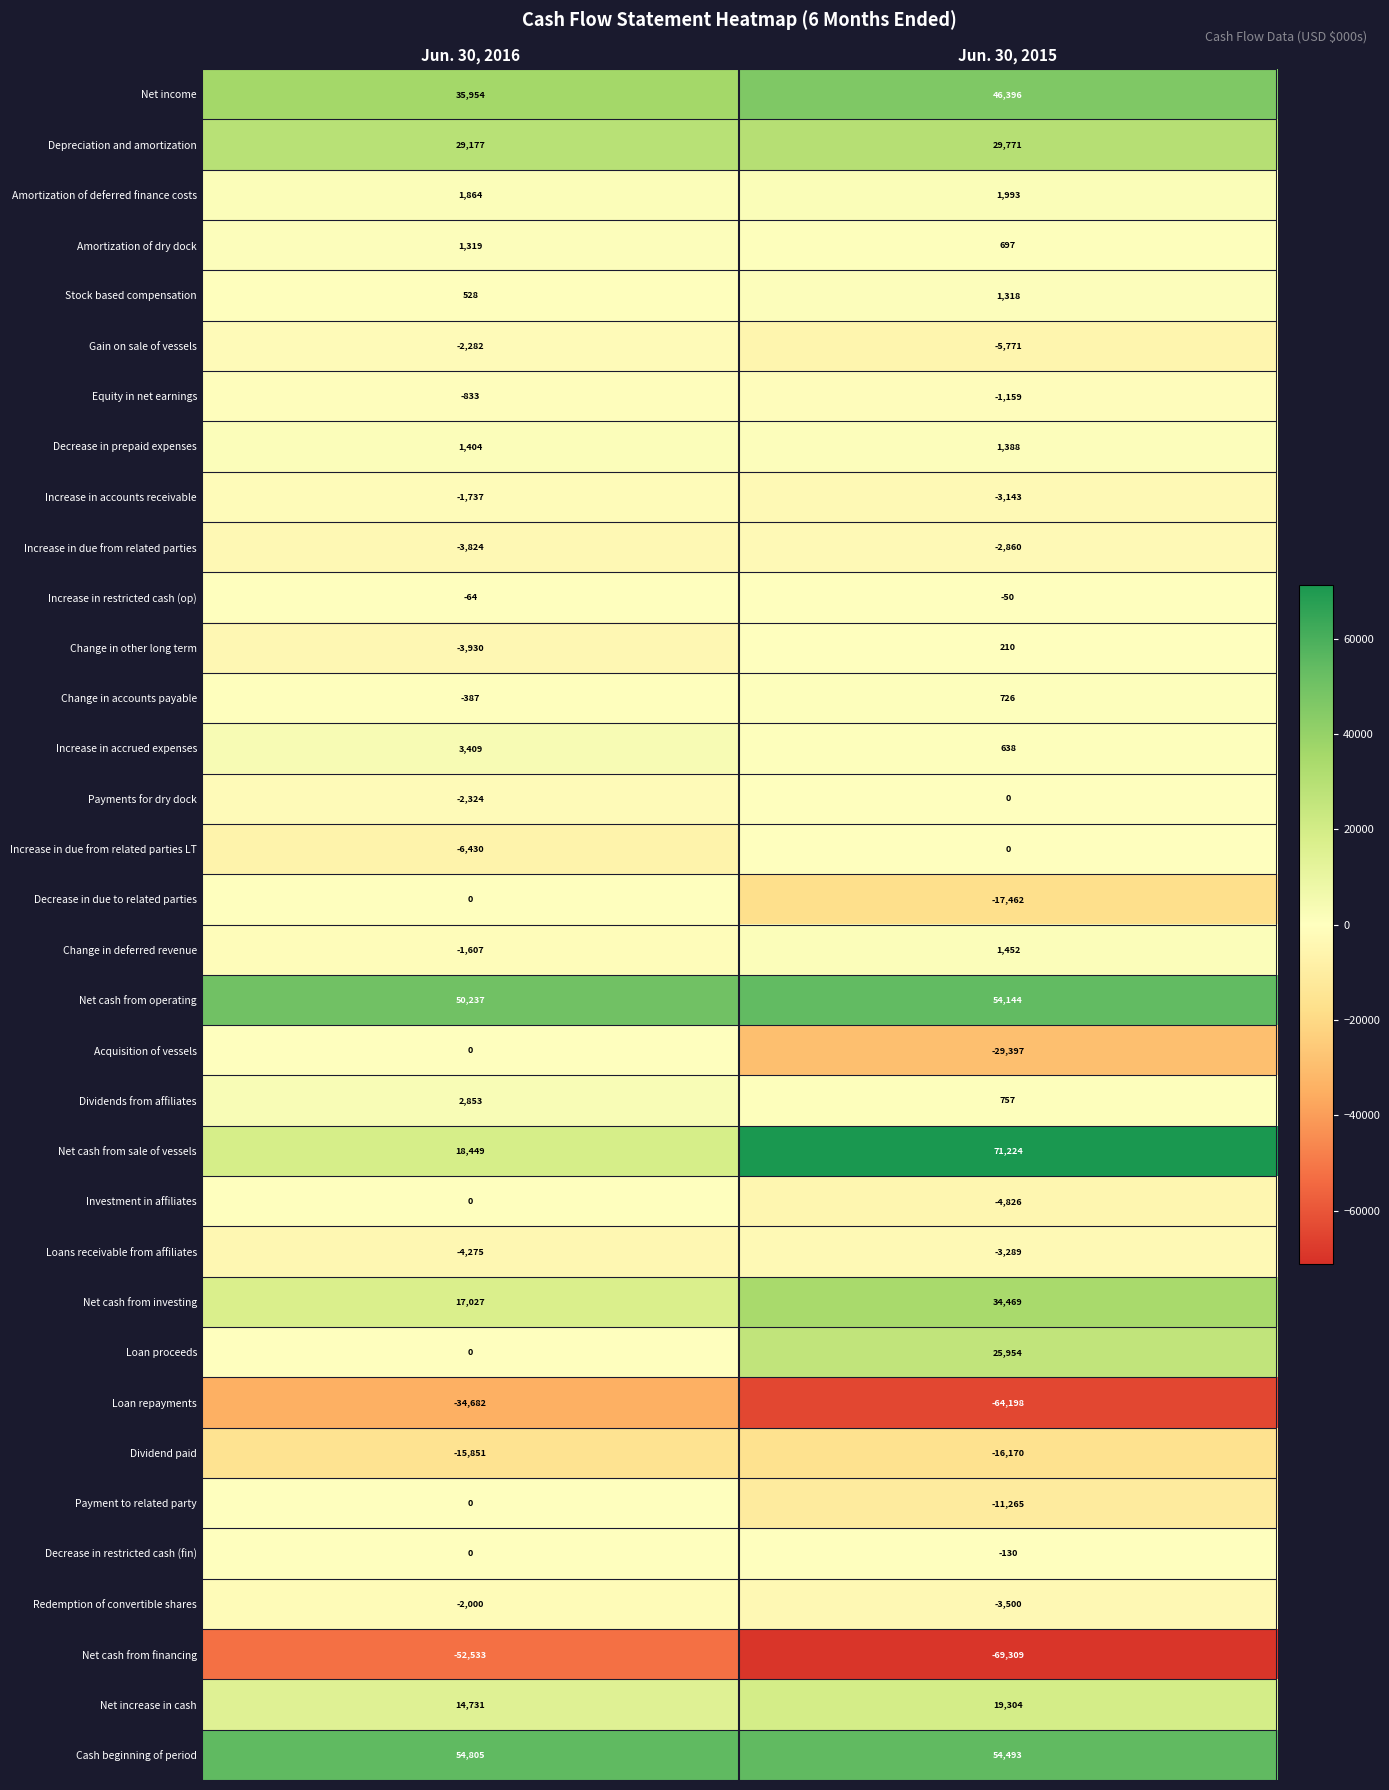

At which category is the sum across all series the highest?

Jun. 30, 2015